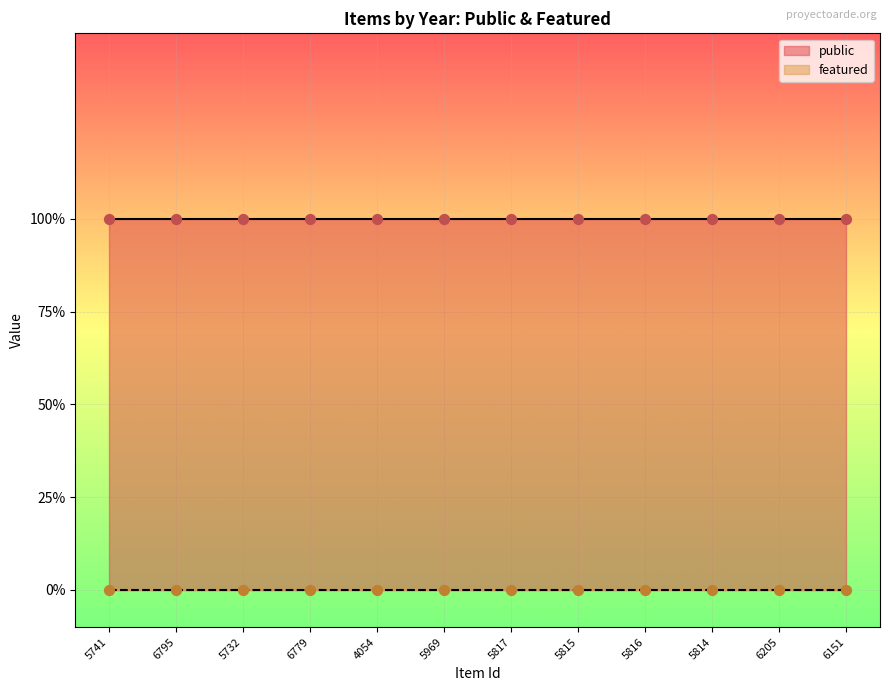

Which series has the largest total across all categories?

public